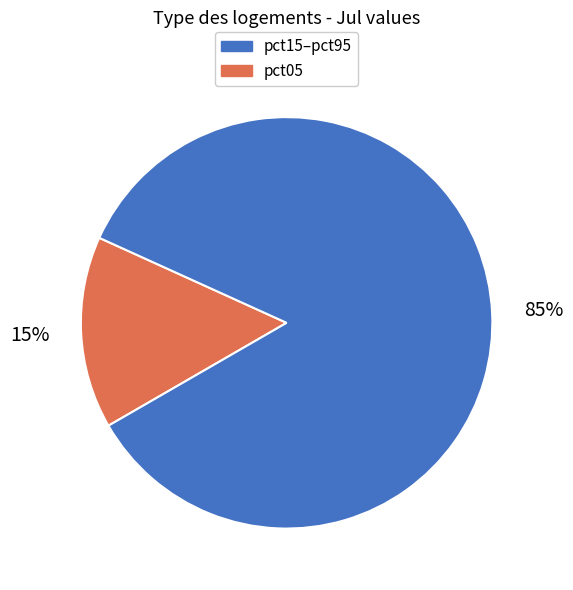

To the nearest percent, what is the difference between the largest and smallest slice percentages?

70%